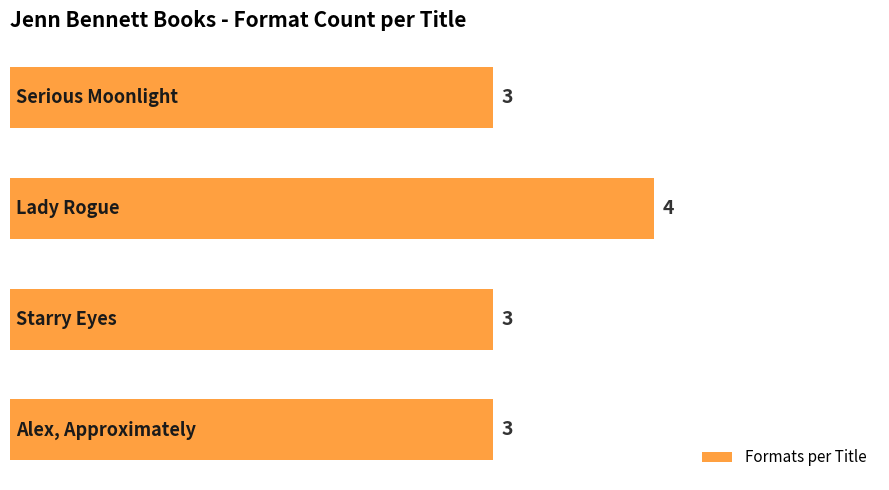

How many values are between 3 and 4?

4